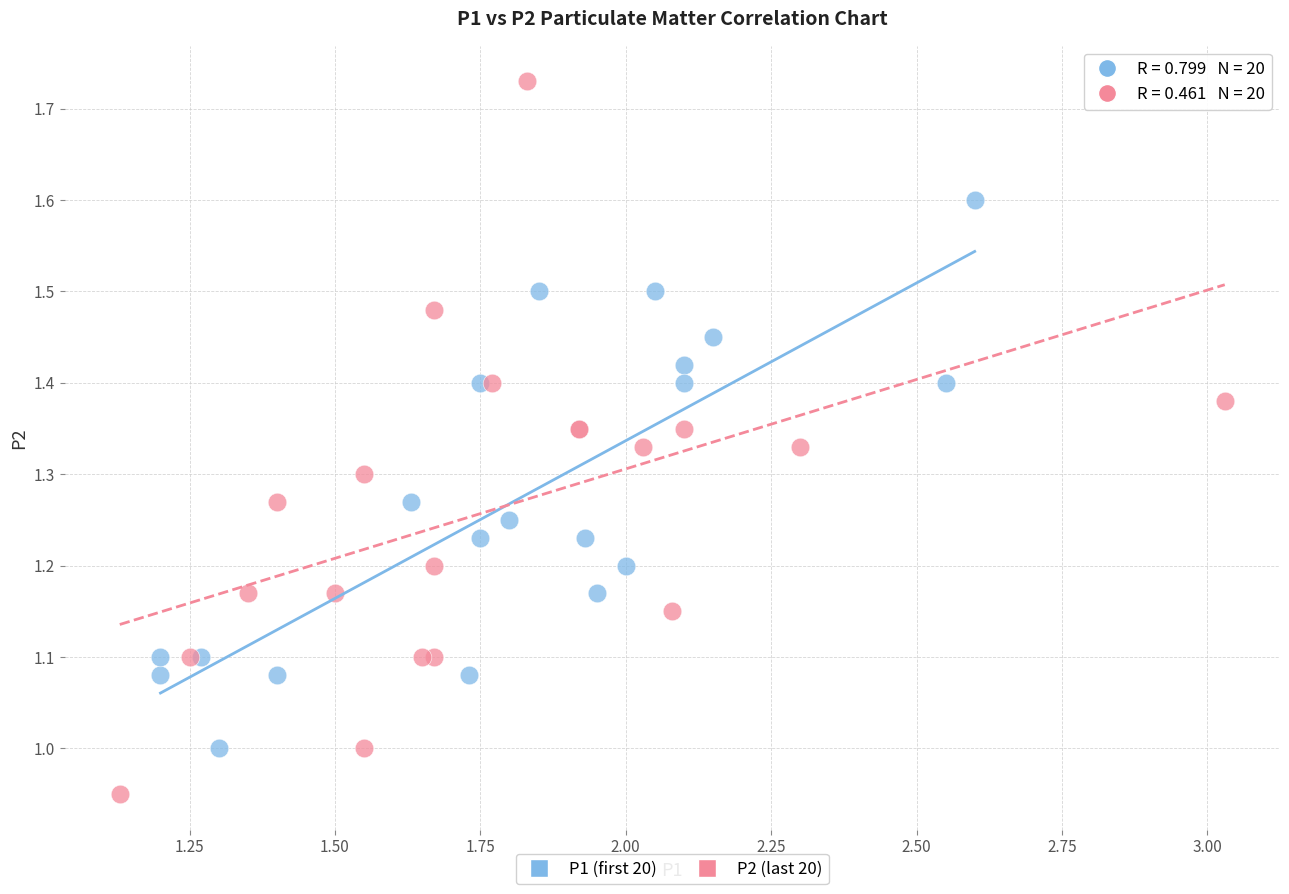

Which series reaches the minimum Y coordinate?

P2 (last 20)